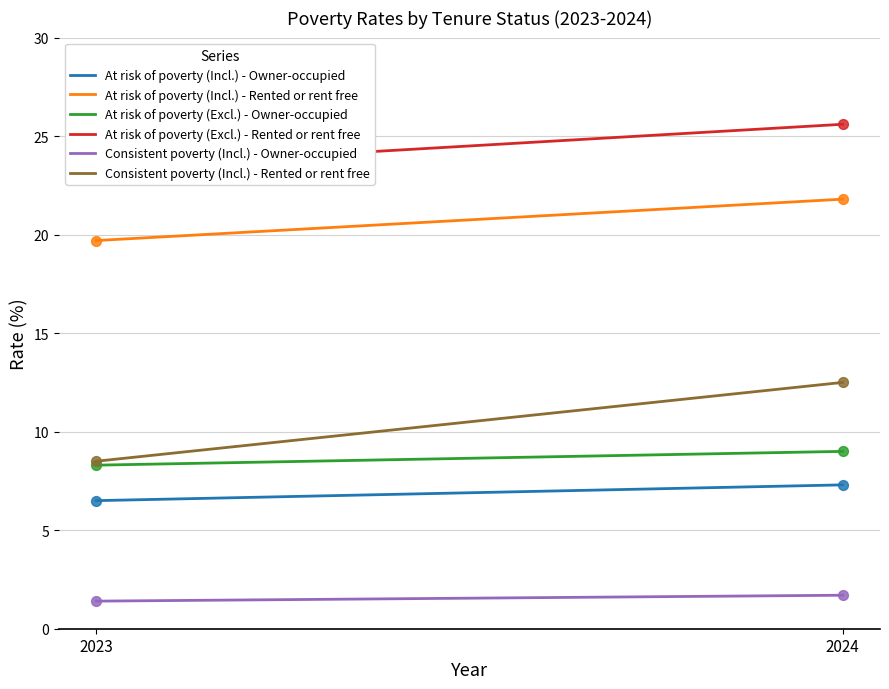

Which series reaches the maximum Y coordinate?

At risk of poverty (Excl.) - Rented or rent free